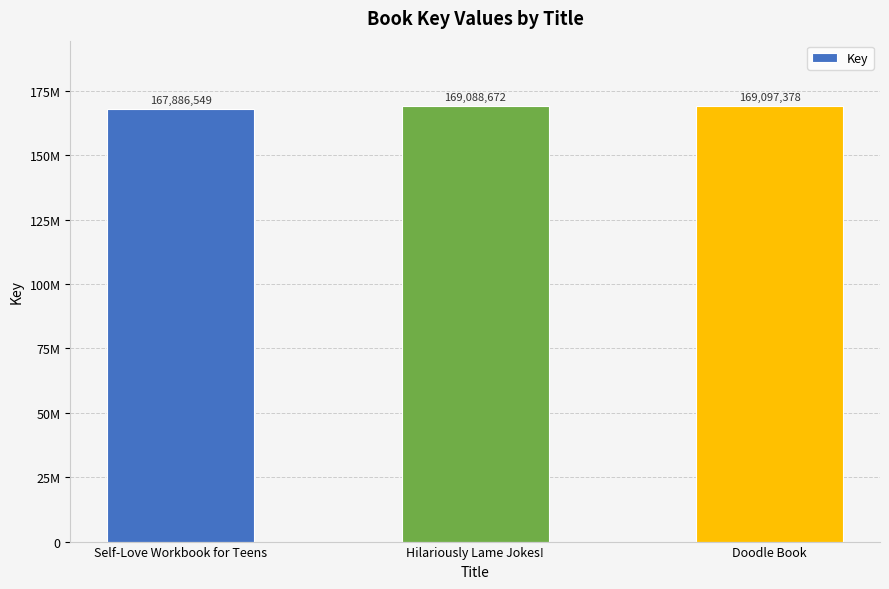

Are the bars horizontal?

No